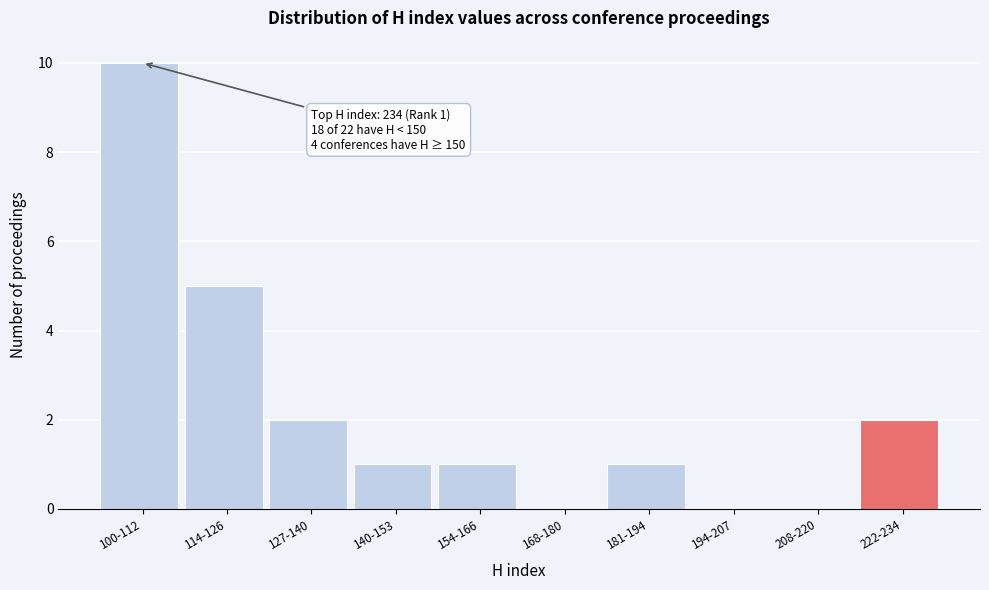

Reading right to left, transcribe all the data shown in this chart.

222-234=2	208-220=0	194-207=0	181-194=1	168-180=0	154-166=1	140-153=1	127-140=2	114-126=5	100-112=10